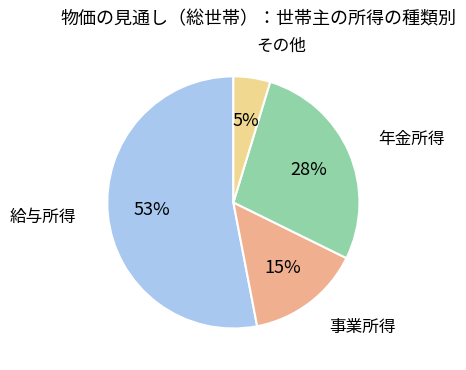

To the nearest percent, what portion does 事業所得 represent?

15%